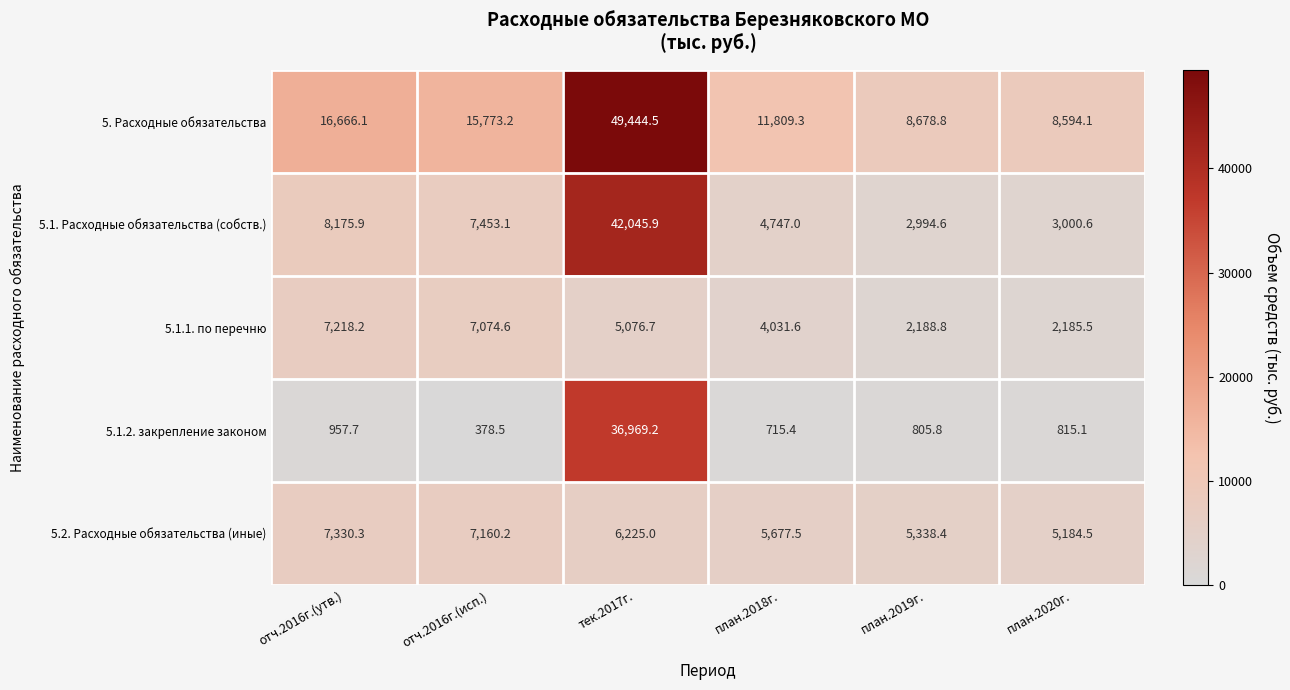

Reading left to right, what are all the values shown in this chart?

5. Расходные обязательства: отч.2016г.(утв.)=16666.1	отч.2016г.(исп.)=15773.2	тек.2017г.=49444.5	план.2018г.=11809.3	план.2019г.=8678.8	план.2020г.=8594.1
5.1. Расходные обязательства (собств.): отч.2016г.(утв.)=8175.9	отч.2016г.(исп.)=7453.1	тек.2017г.=42045.9	план.2018г.=4747.0	план.2019г.=2994.6	план.2020г.=3000.6
5.1.1. по перечню: отч.2016г.(утв.)=7218.2	отч.2016г.(исп.)=7074.6	тек.2017г.=5076.7	план.2018г.=4031.6	план.2019г.=2188.8	план.2020г.=2185.5
5.1.2. закрепление законом: отч.2016г.(утв.)=957.7	отч.2016г.(исп.)=378.5	тек.2017г.=36969.2	план.2018г.=715.4	план.2019г.=805.8	план.2020г.=815.1
5.2. Расходные обязательства (иные): отч.2016г.(утв.)=7330.3	отч.2016г.(исп.)=7160.2	тек.2017г.=6225.0	план.2018г.=5677.5	план.2019г.=5338.4	план.2020г.=5184.5